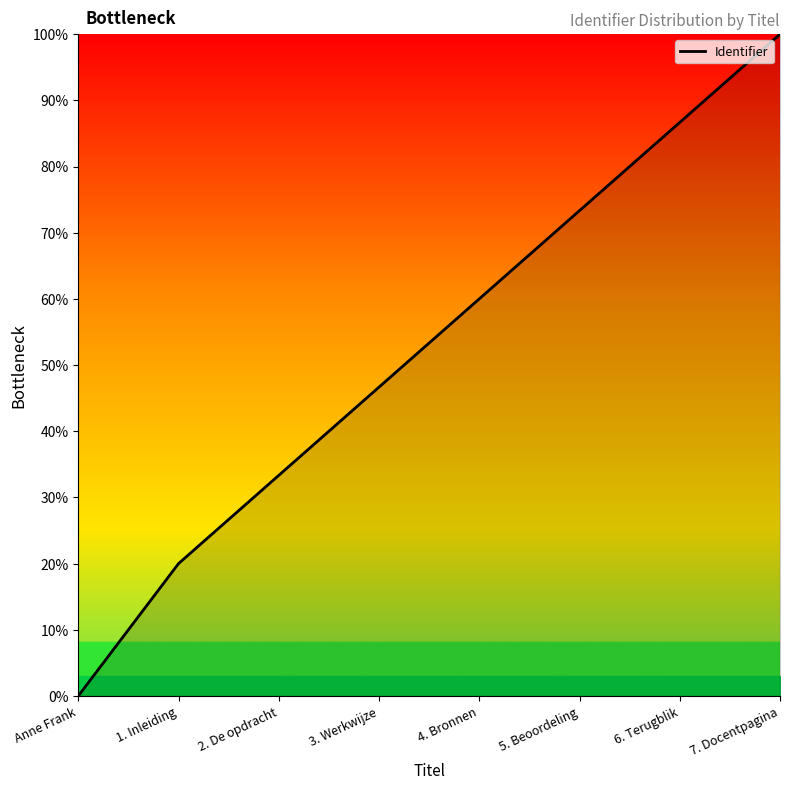

Read the value at 3. Werkwijze.

46.7